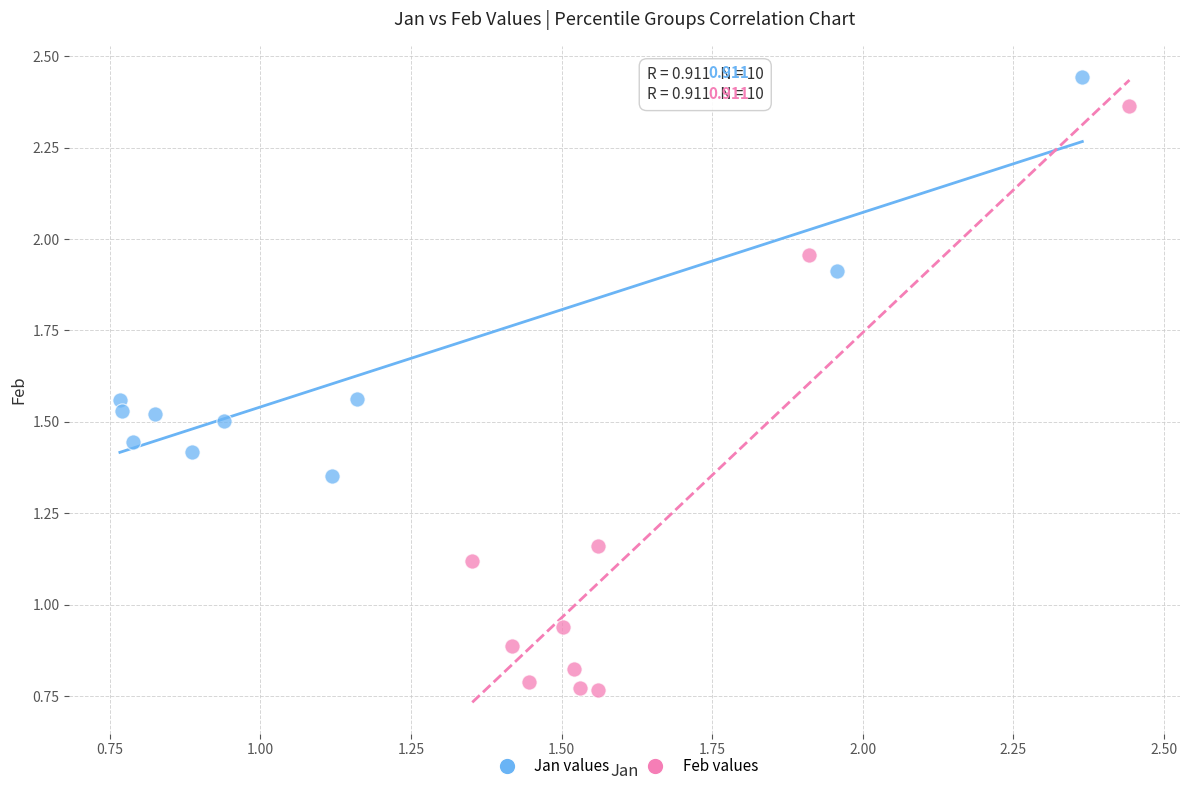

What are all the series names shown in the legend?

Jan values, Feb values